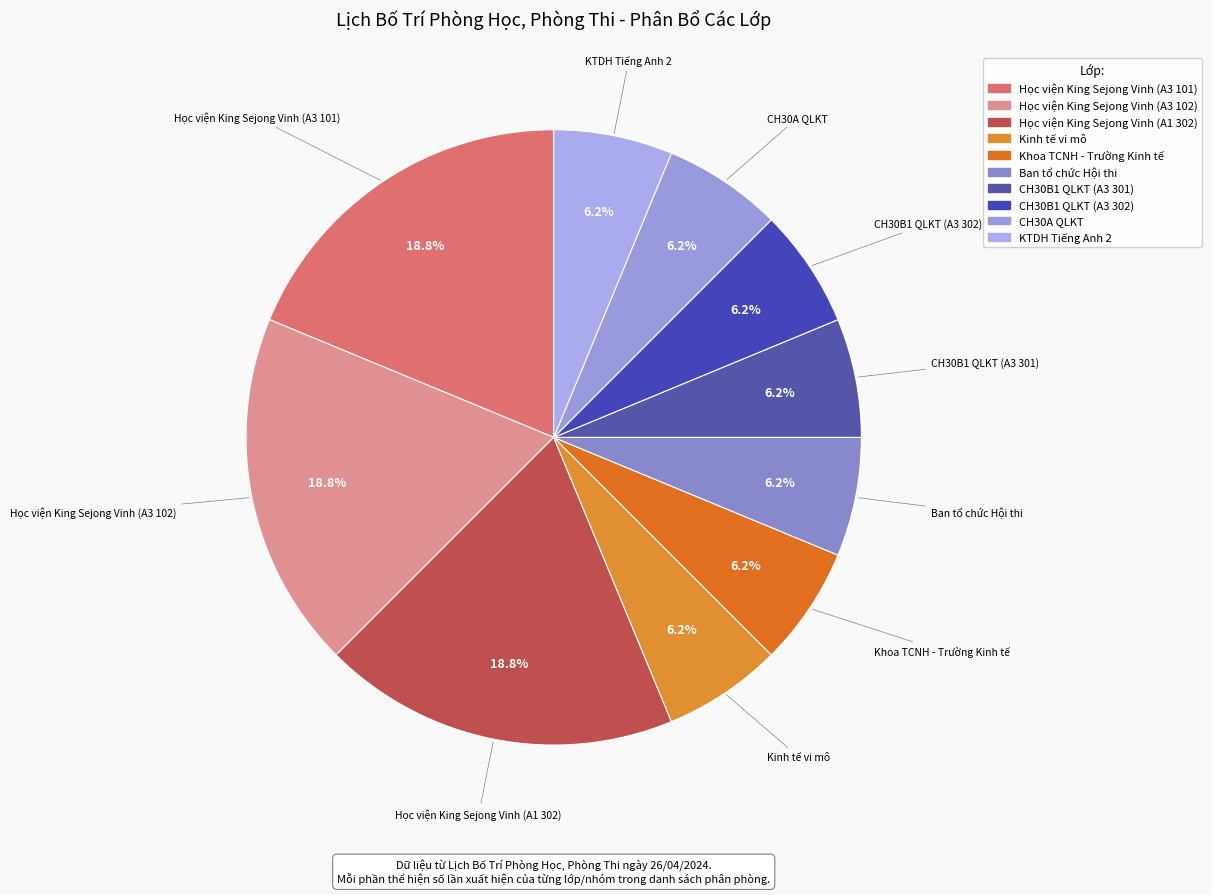

Do KTDH Tiếng Anh 2 and CH30B1 QLKT (A3 302) together represent more than half of the pie?

No